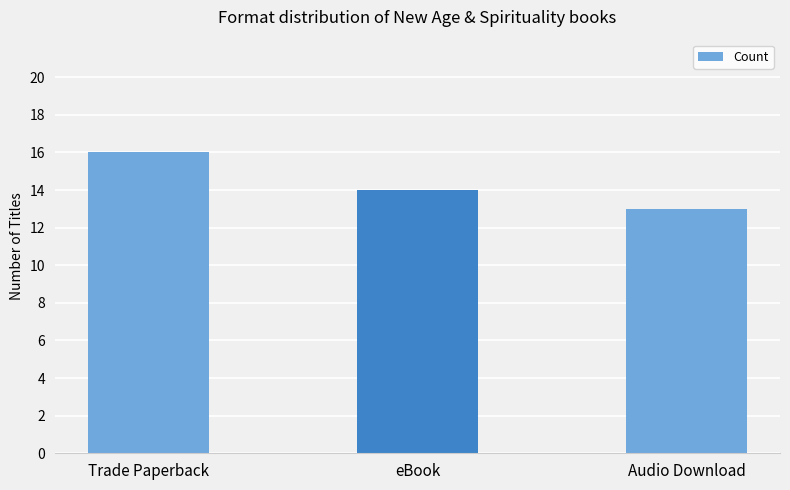

True or false: the data shows 13 at Audio Download.

True